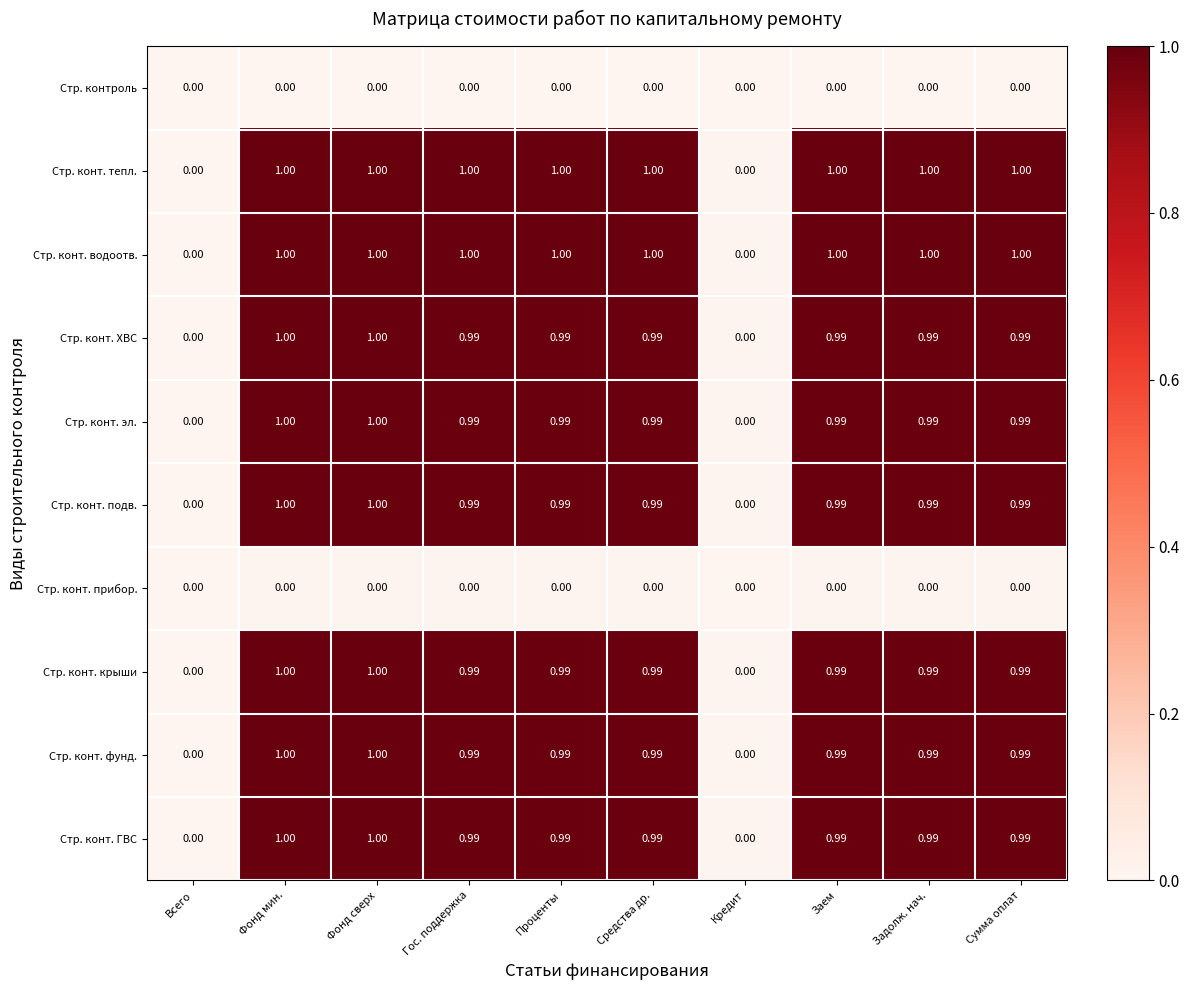

What is the total value across all series at Фонд мин.?

8.0